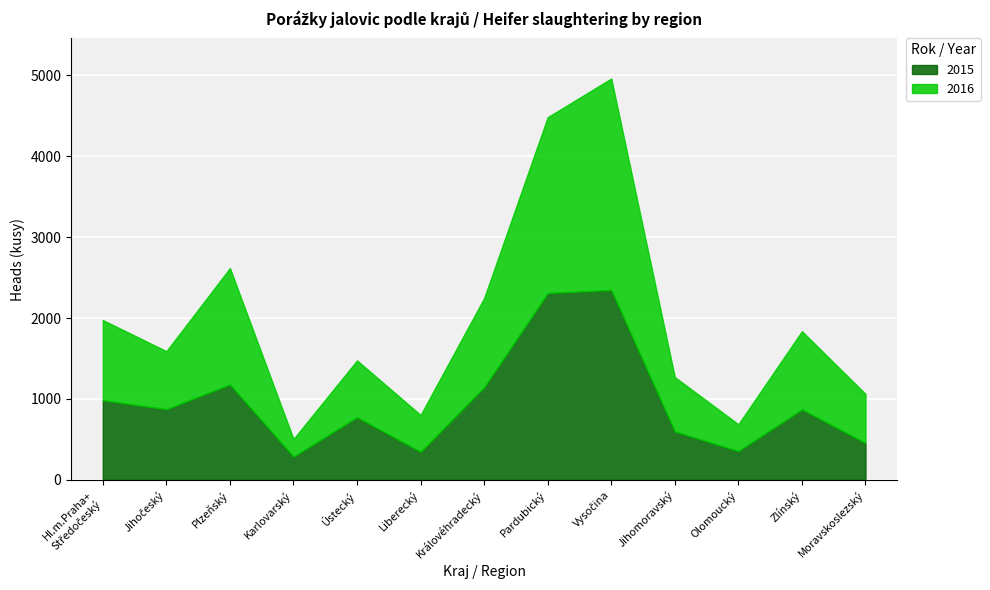

Which category has the highest value across all series?

Vysočina